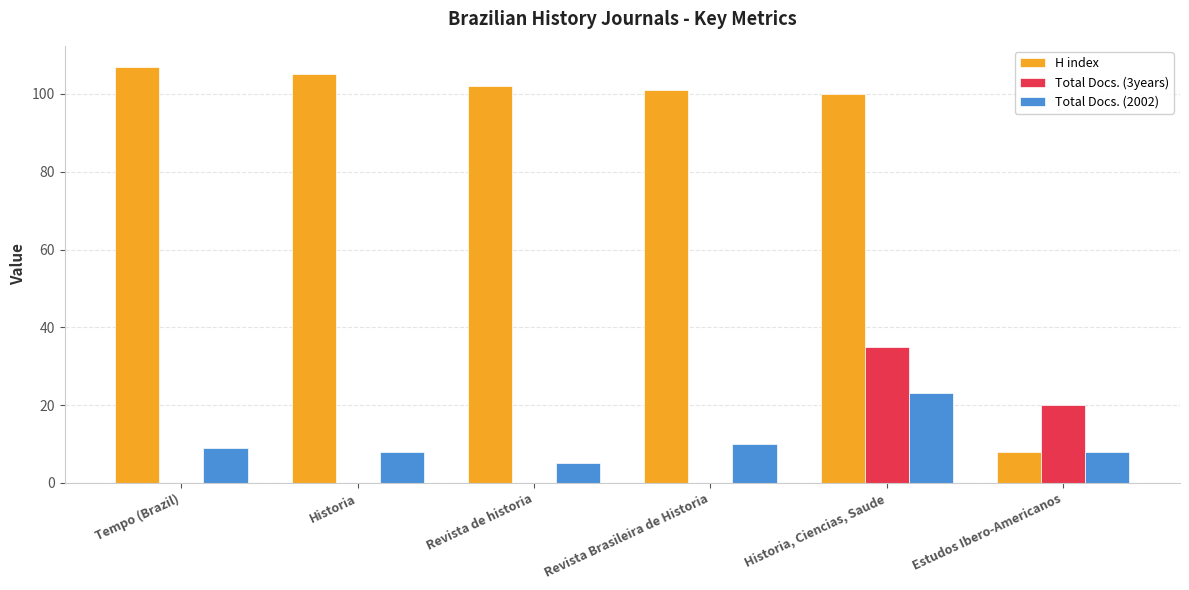

Is the value of Total Docs. (3years) at Revista Brasileira de Historia greater than the value of H index at Historia?

No